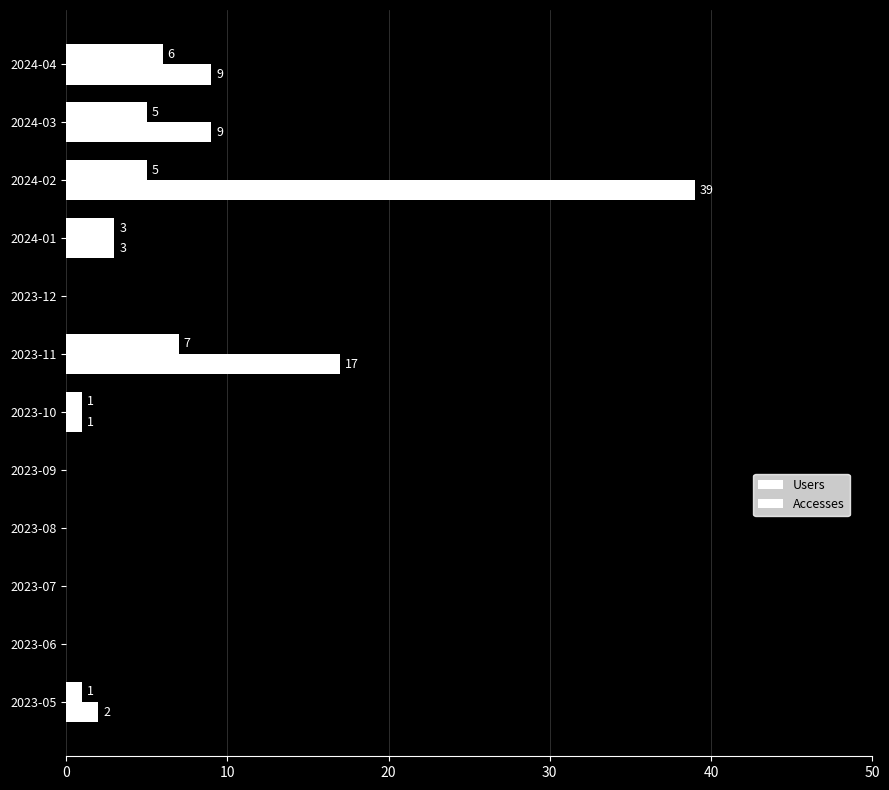

How many values in Accesses are above zero?

7